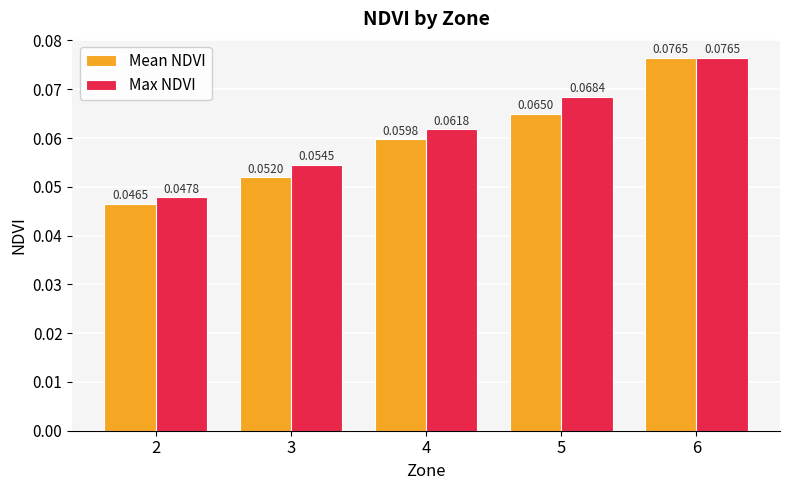

How many bars are there in total?

10